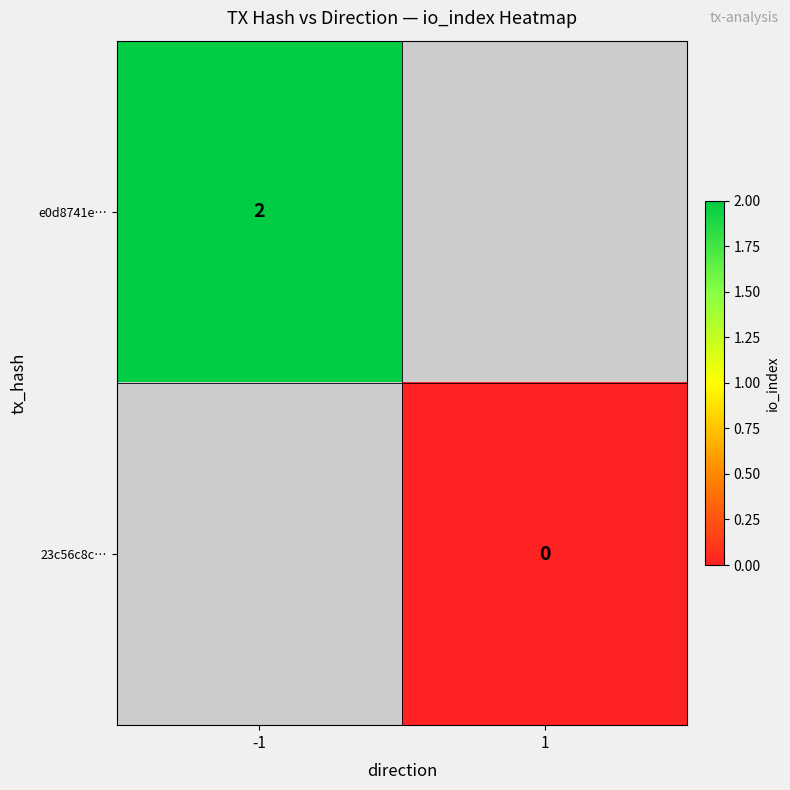

The e0d8741e… series shows 2 at -1. True or false?

True